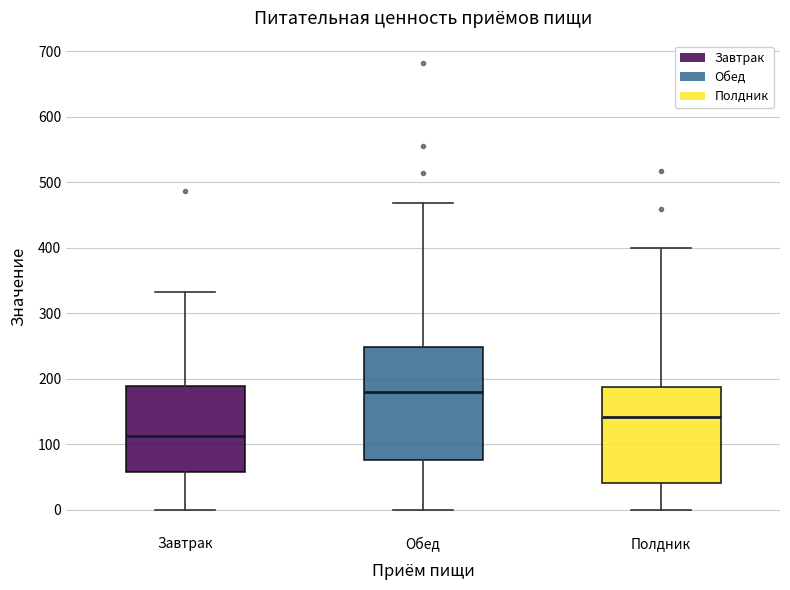

Where is the lower edge of the box for Обед on the y-axis? The values are not printed on the chart, so give them approximately, as read against the axis.

80